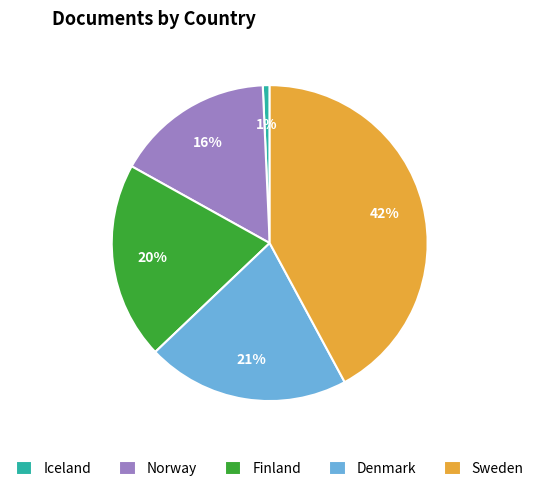

Which has a higher value, Denmark or Iceland?

Denmark